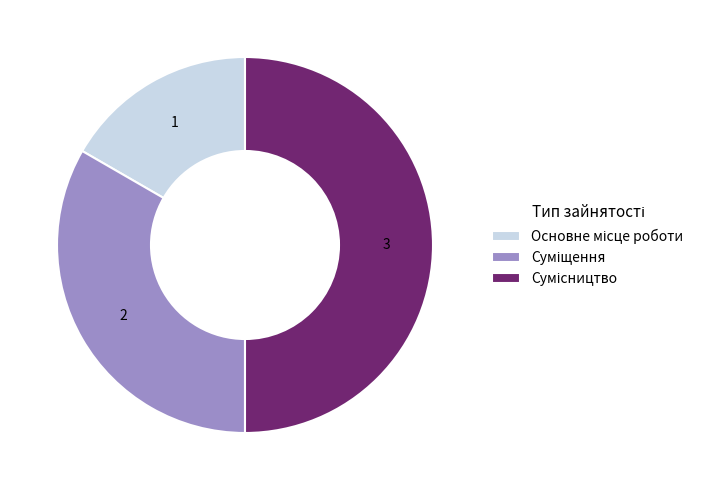

To the nearest percent, what portion does Основне місце роботи represent?

17%